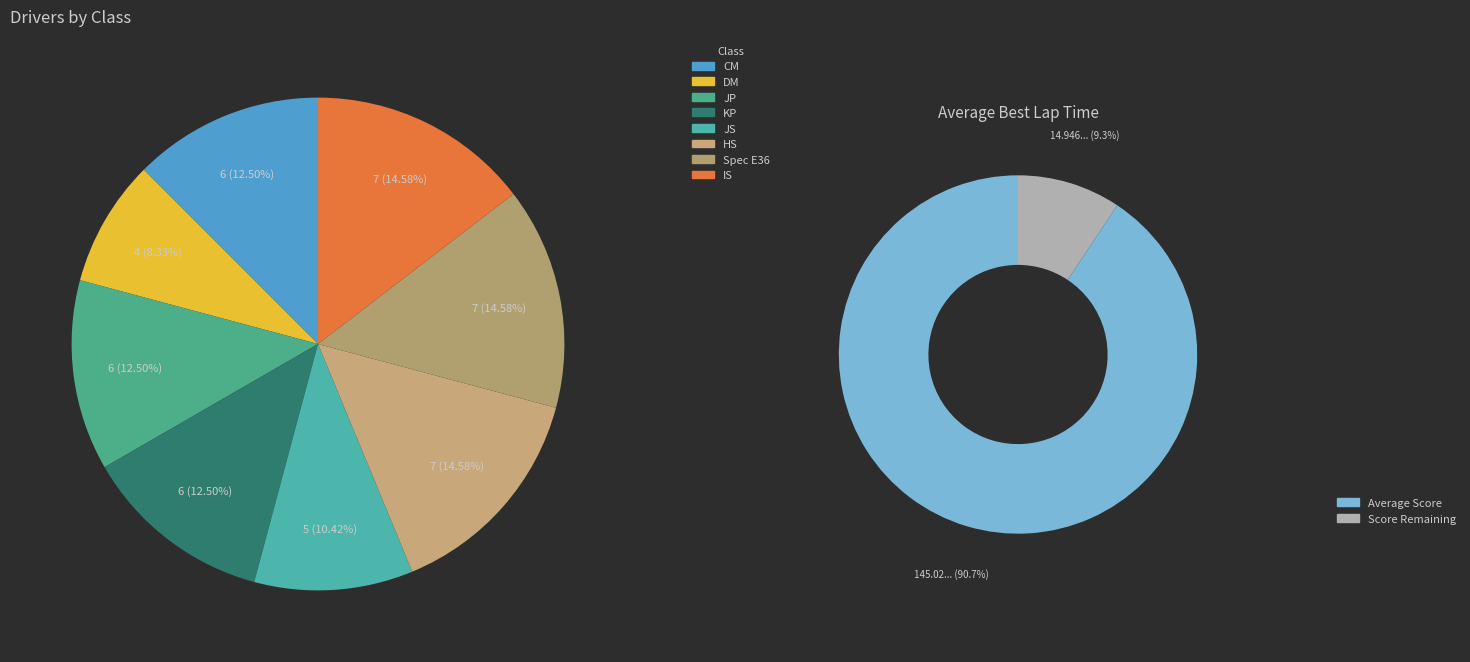

Rank the categories by value from highest to lowest.

HS, Spec E36, IS, CM, JP, KP, JS, DM